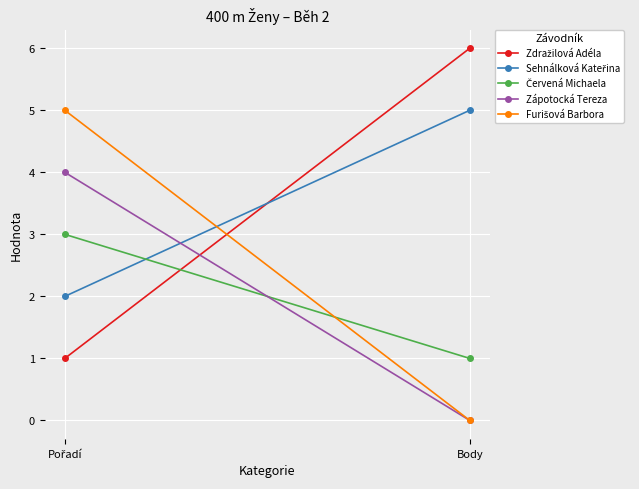

The value of Sehnálková Kateřina at Body is 7. True or false?

False